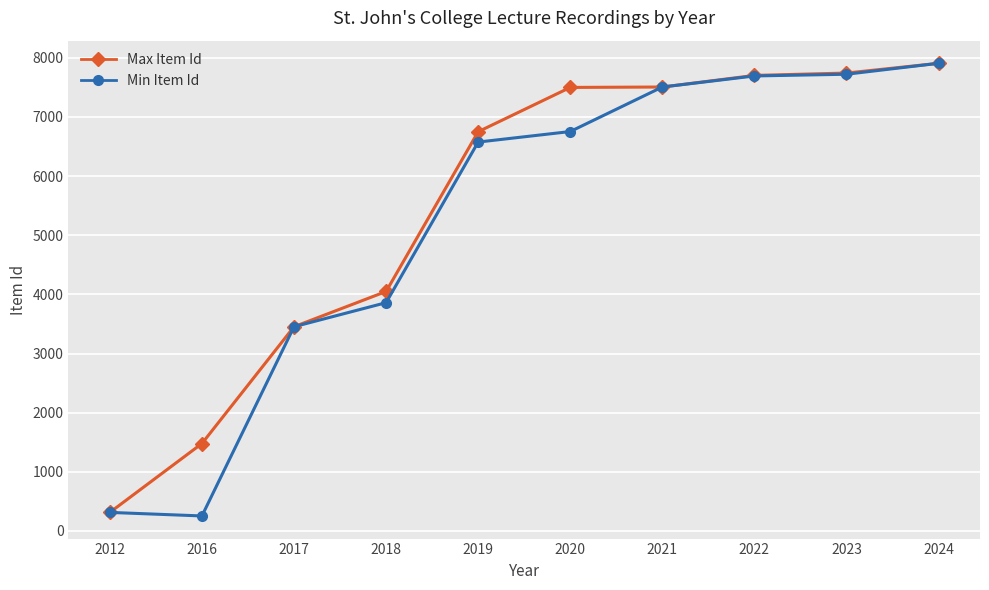

At which label does Max Item Id reach its minimum?

2012